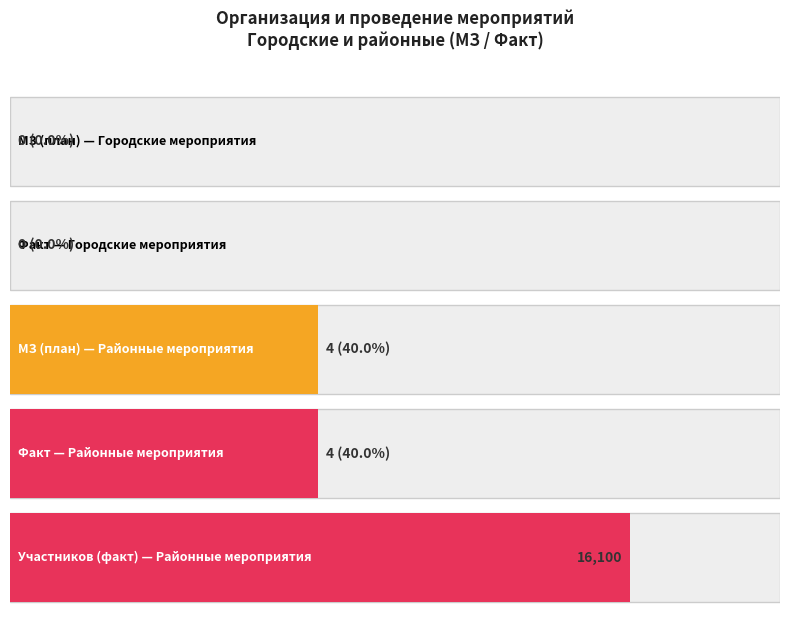

What is the difference between the maximum and minimum values in the Количество участников series?

16100